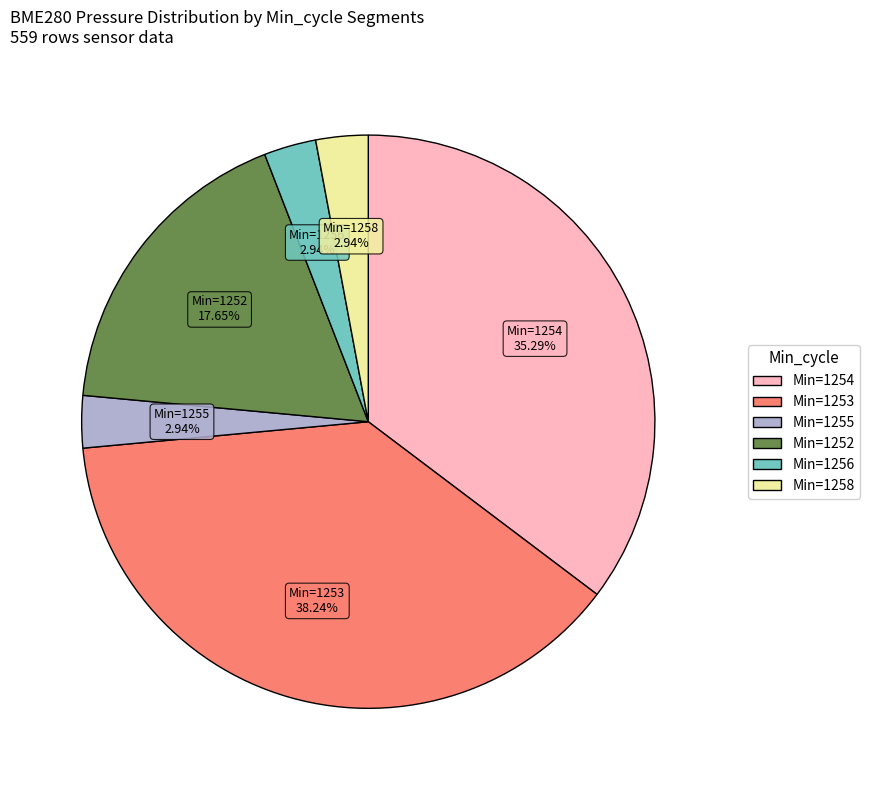

Is there any slice that represents more than half of the pie?

No